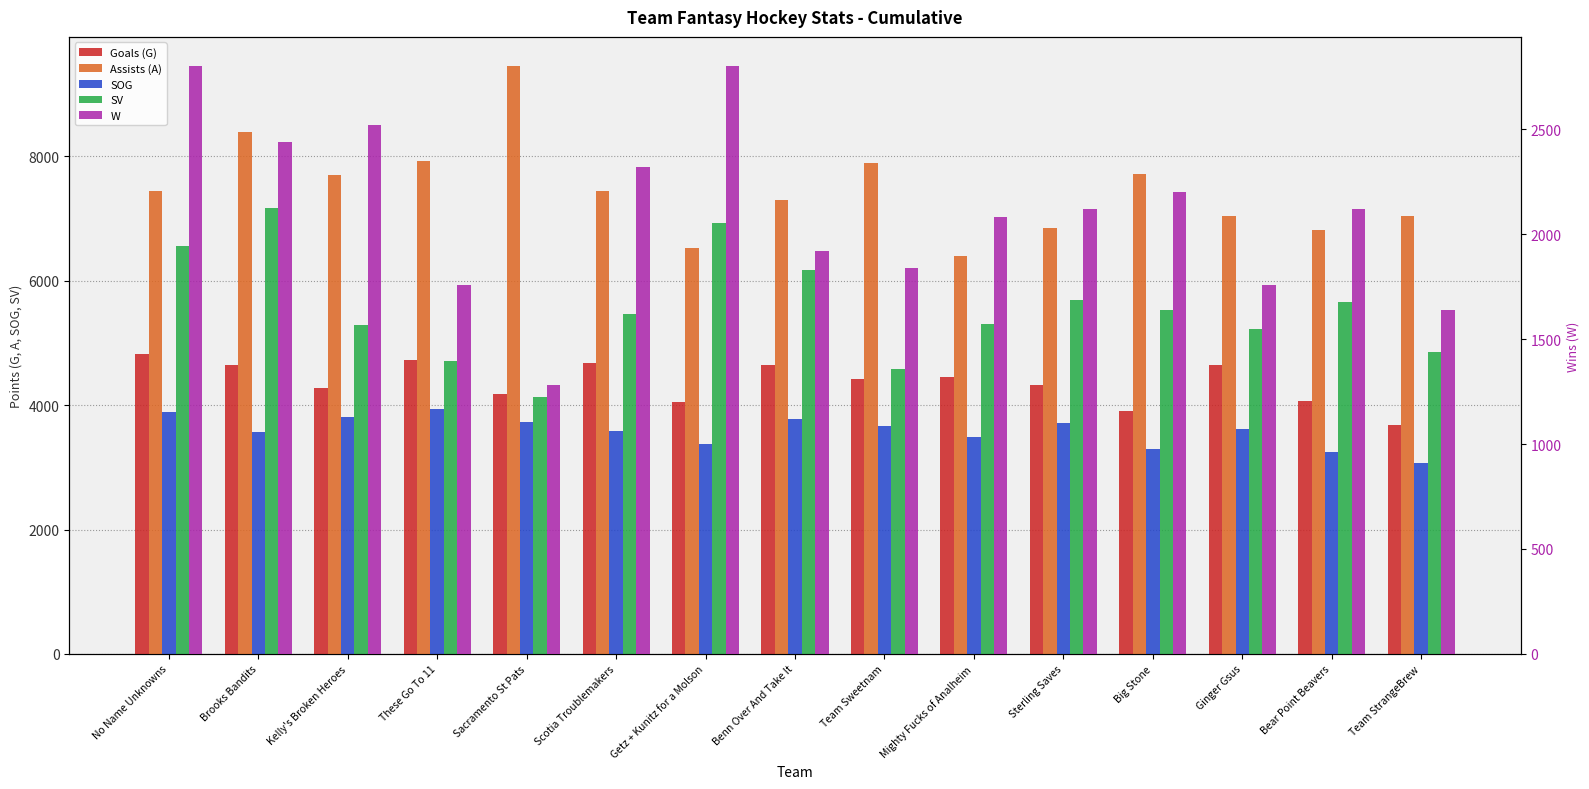

What is the total value across all series at Bear Point Beavers?

21940